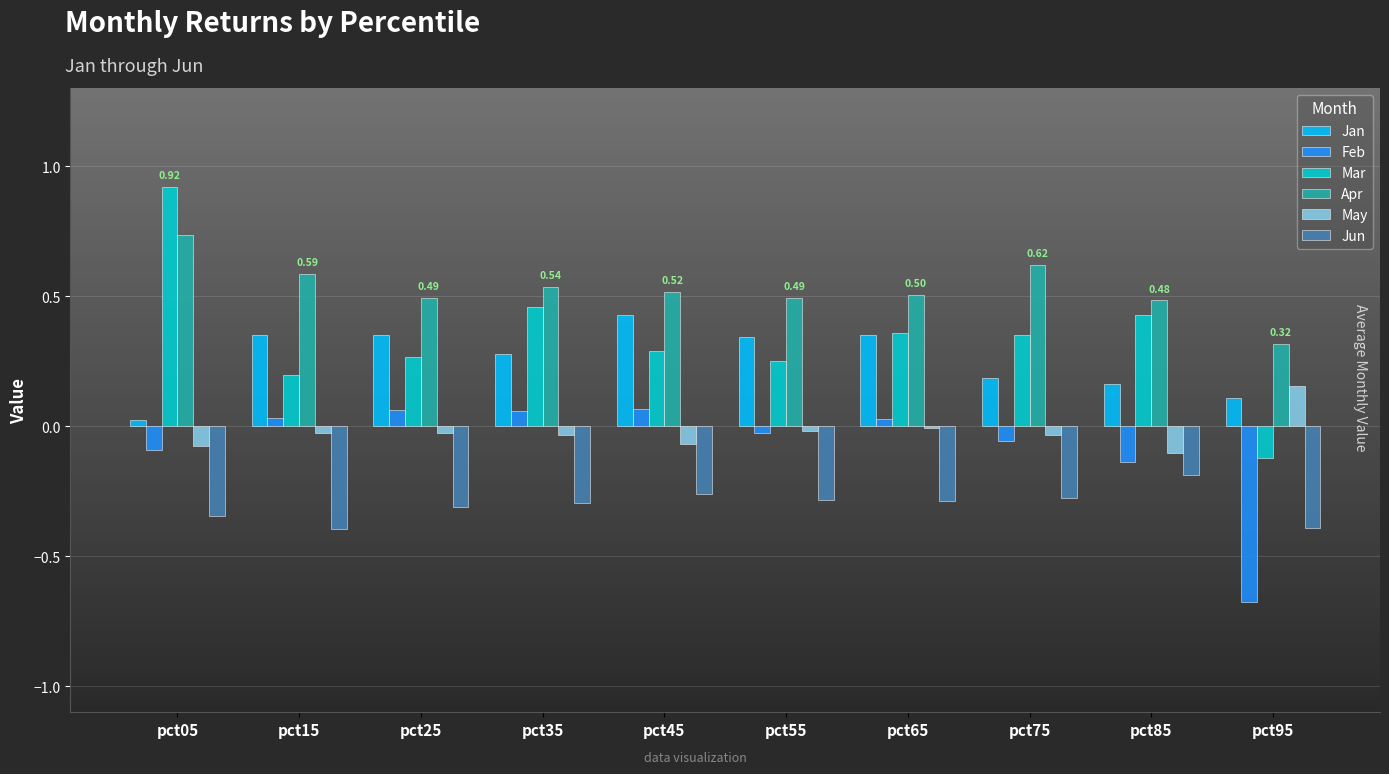

What is the value of the Jan bar at the 2nd from the left?

0.4